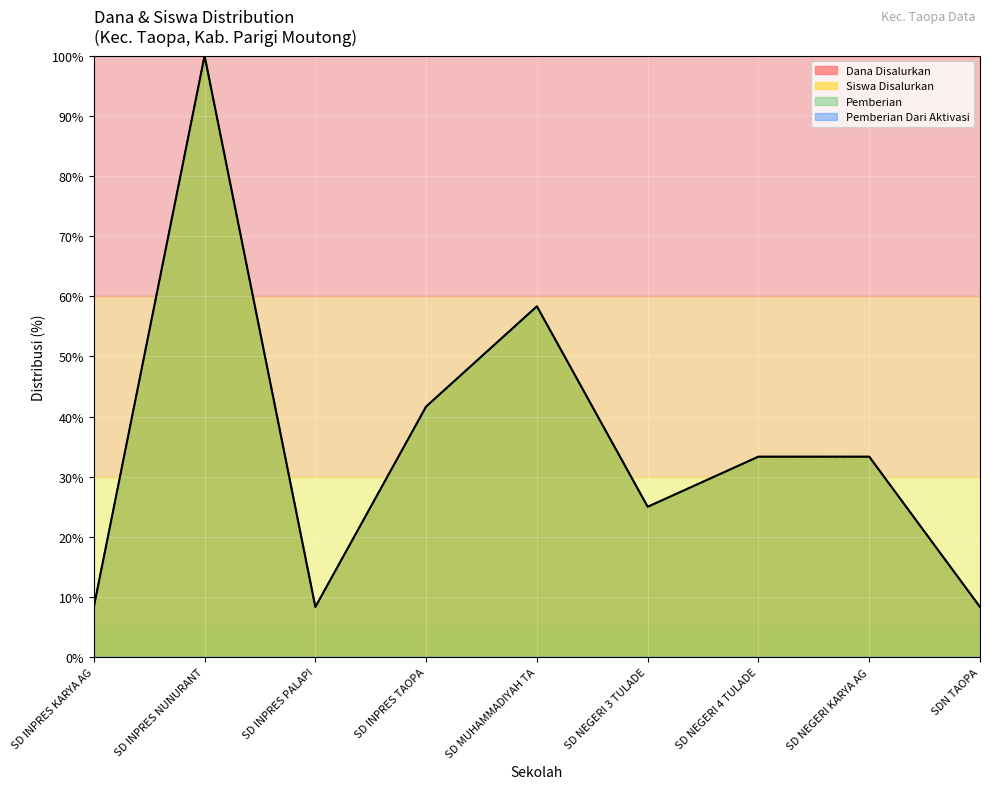

Which label corresponds to the smallest value in the chart?

SD INPRES KARYA AG